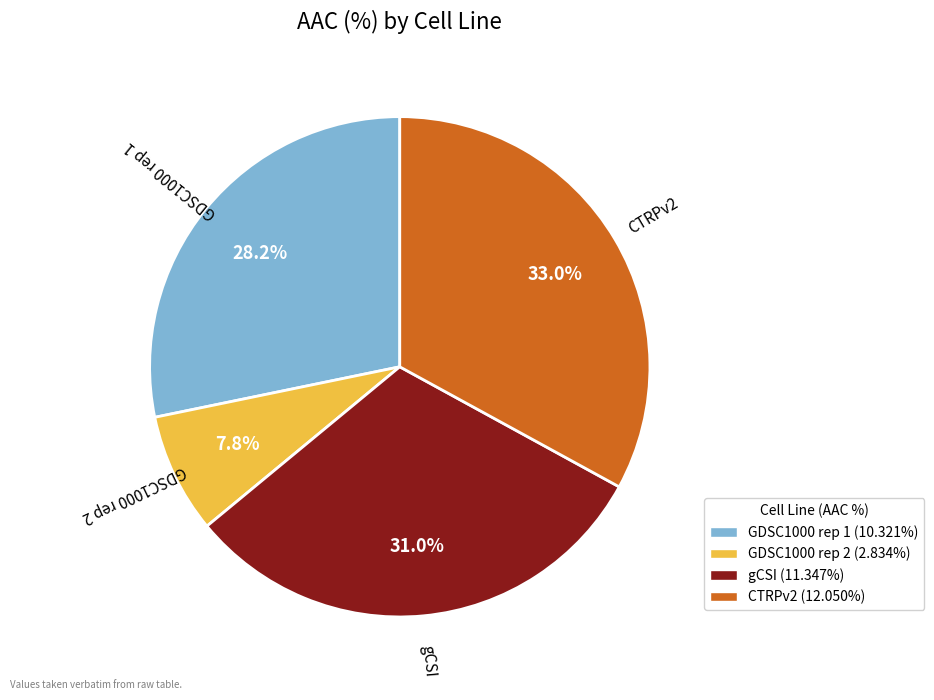

How many slices are in this pie chart?

4